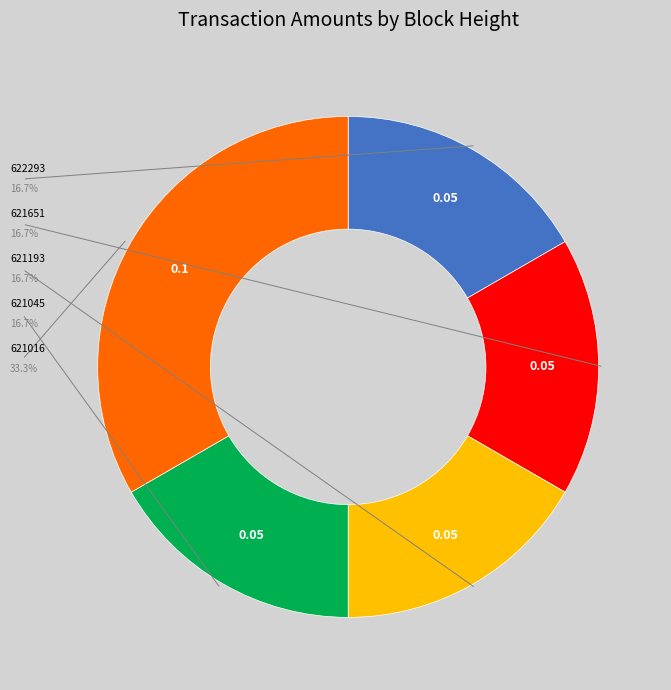

Does any single category account for the majority?

No